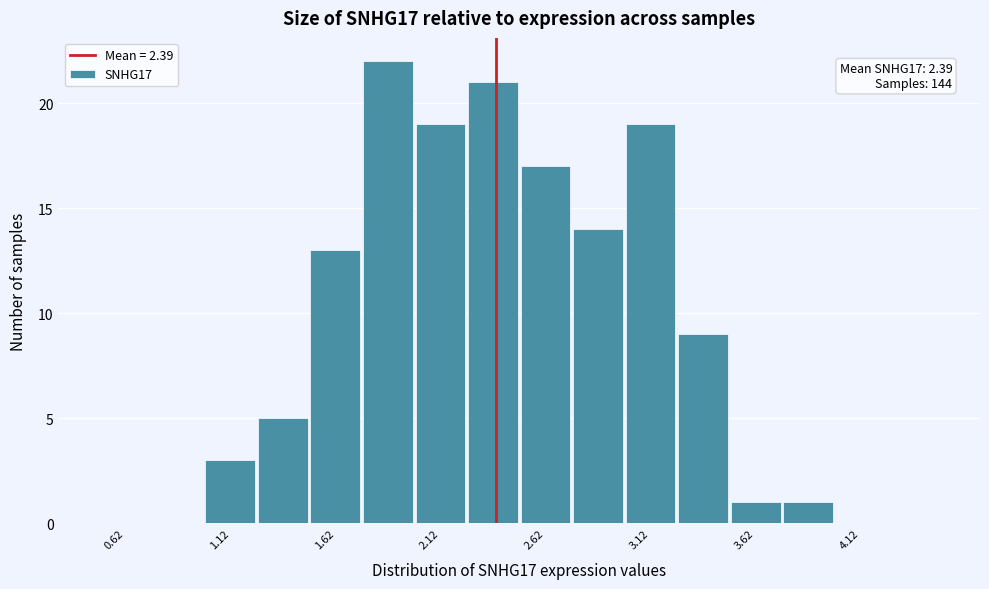

Which range on the x-axis has the tallest bar?

1.75 to 2.00